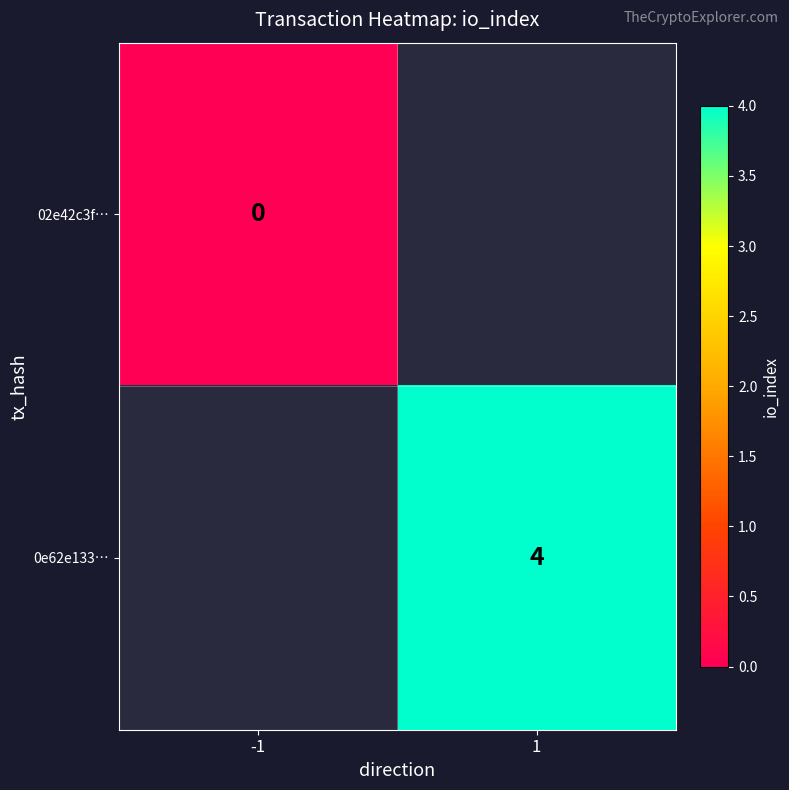

Is it true that 0e62e133… equals 4 at 1?

True